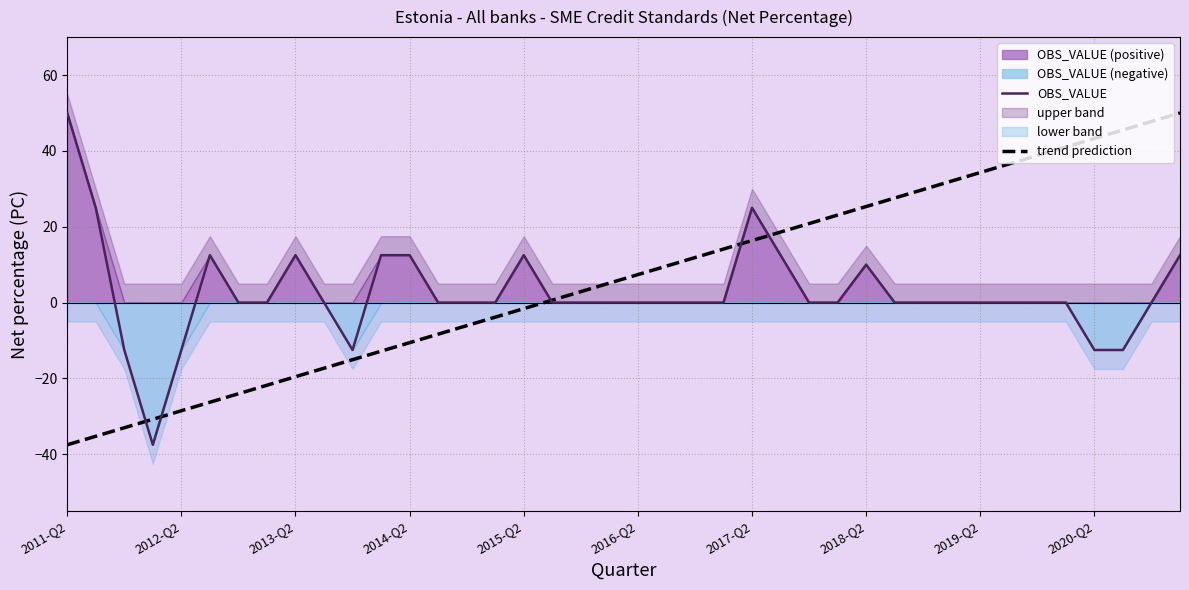

What is the value of the trend prediction point at the 14th from the left?

-8.3